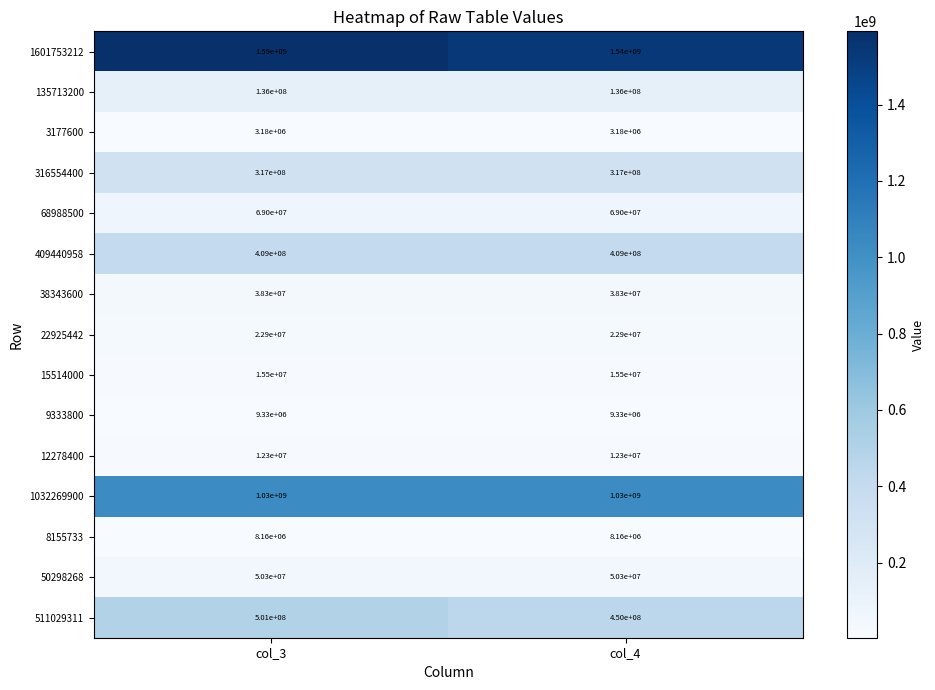

True or false: 50298268 has a value of 50300000 at col_3.

True